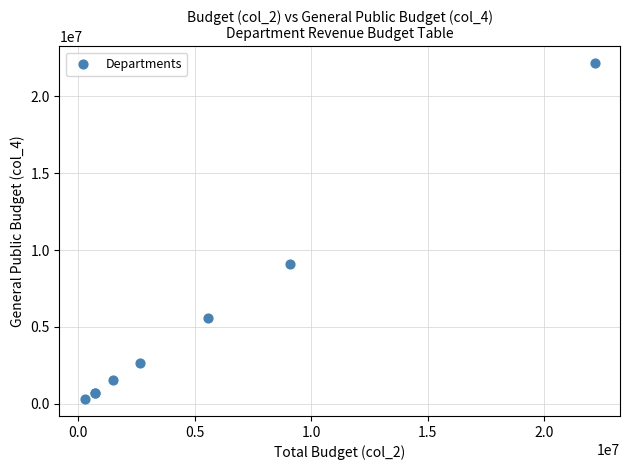

What Y value in the scatter plot is closest to 11227699?

9111300.0